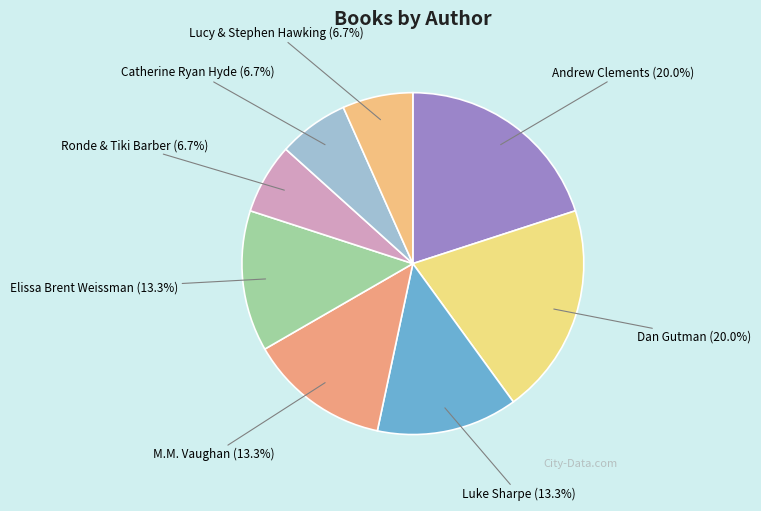

Count the number of slices in the pie.

8